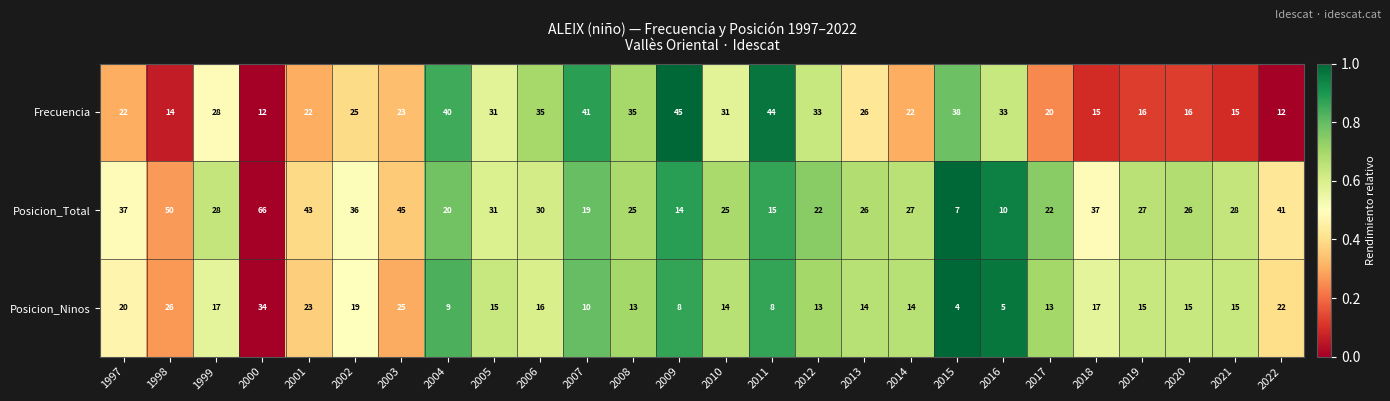

The Posicion_Total series shows 15 at 2011. True or false?

True